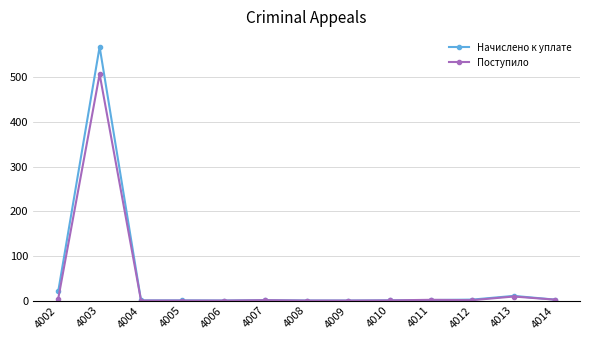

What are all the series names shown in the legend?

Начислено к уплате, Поступило